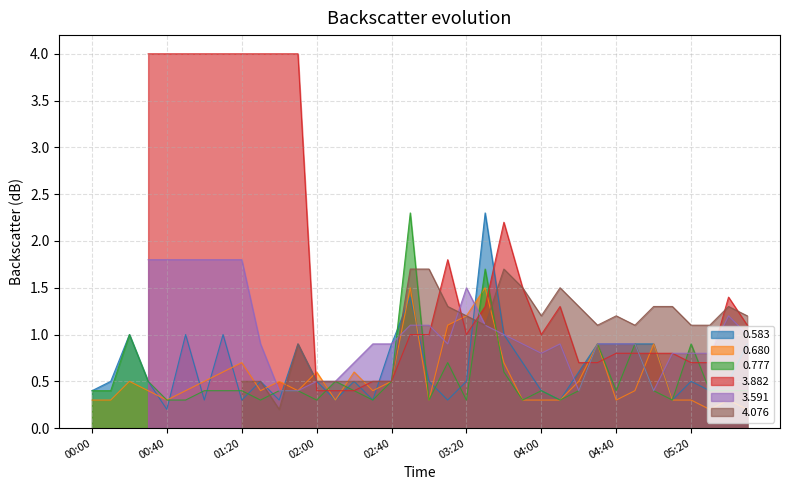

What is the label of the 5th point from the left?

00:40